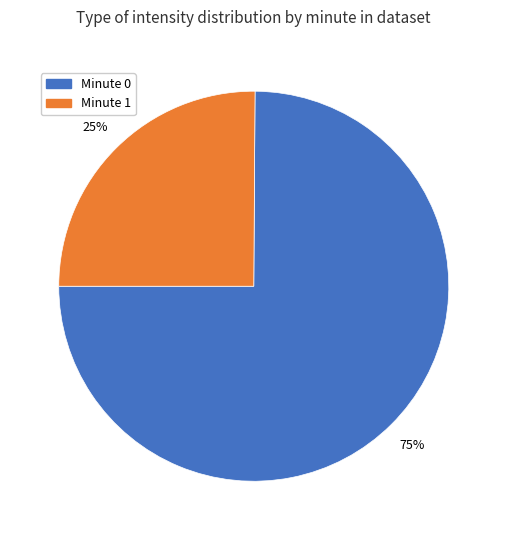

What percentage is the Minute 1 slice, to the nearest percent?

25%